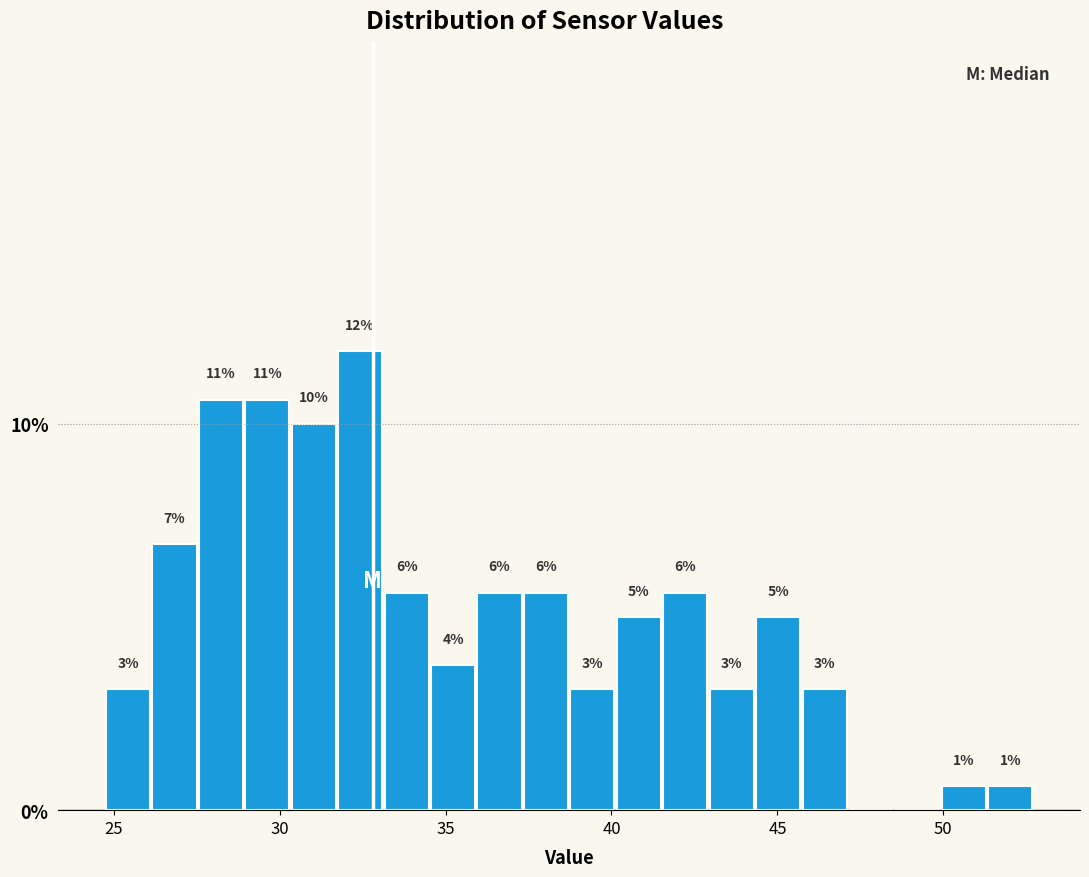

Read against the x-axis, roughly where is the centre of the tallest bar?

32.5